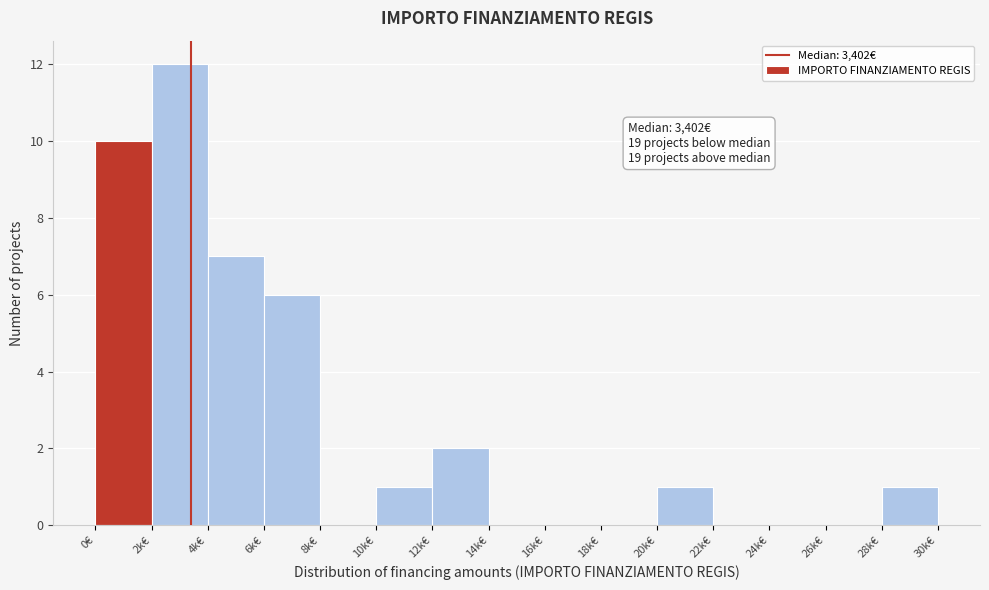

Reading left to right, transcribe all the data shown in this chart.

0€=10	2k€=12	4k€=7	6k€=6	8k€=0	10k€=1	12k€=2	14k€=0	16k€=0	18k€=0	20k€=1	22k€=0	24k€=0	26k€=0	28k€=1